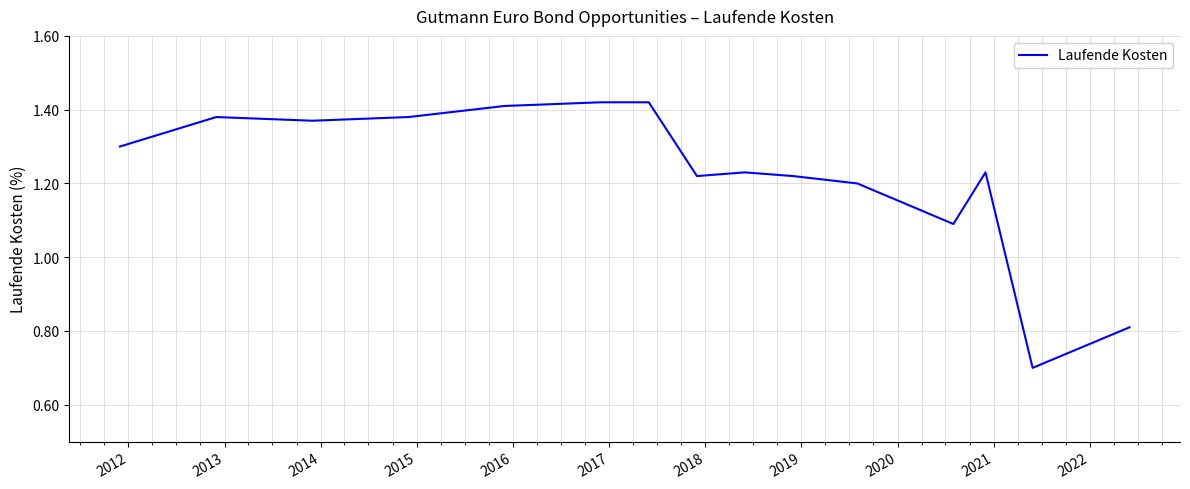

What is the difference between the maximum and minimum values?

0.7